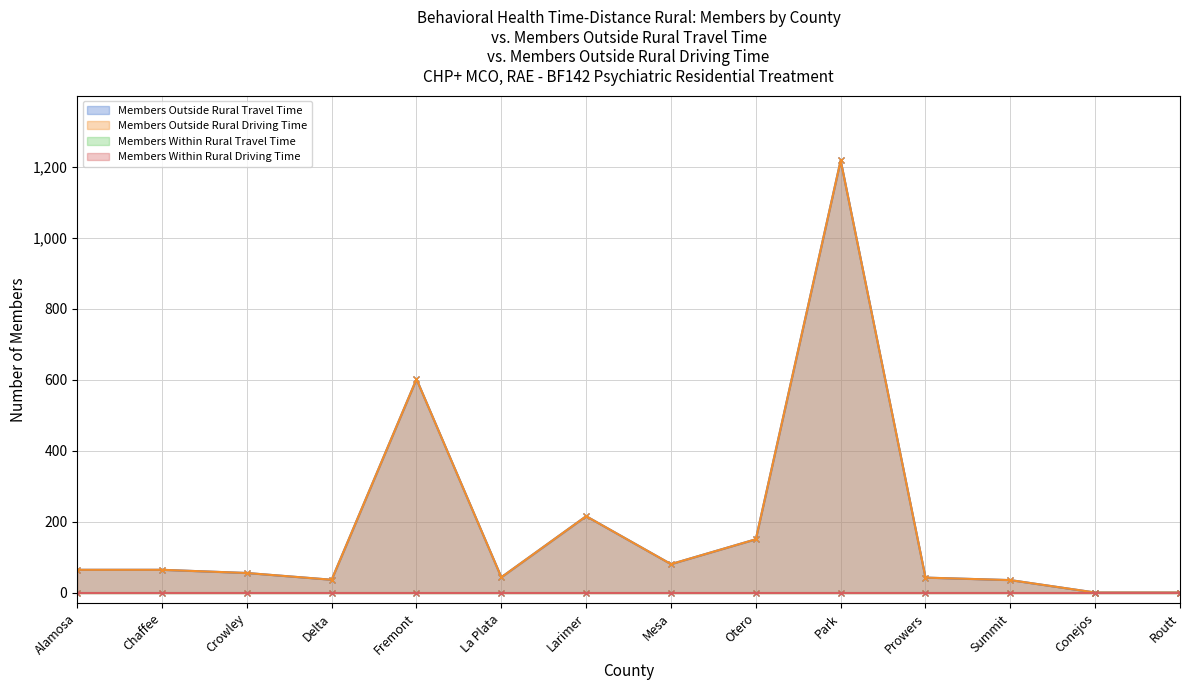

True or false: Members Within Rural Driving Time has more than 1 interior local peaks.

False